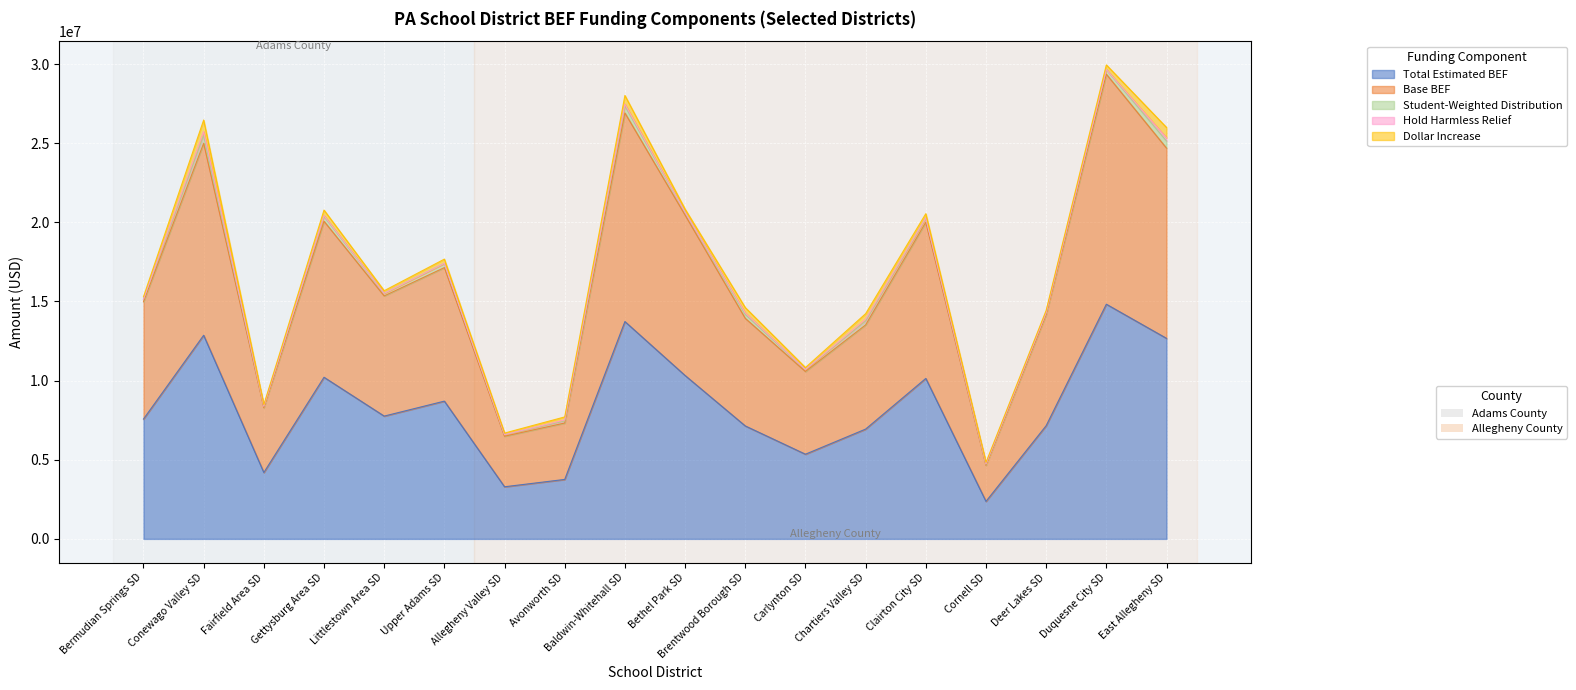

Which series ends up on top after the final intersection of Student-Weighted Distribution and Dollar Increase?

Dollar Increase